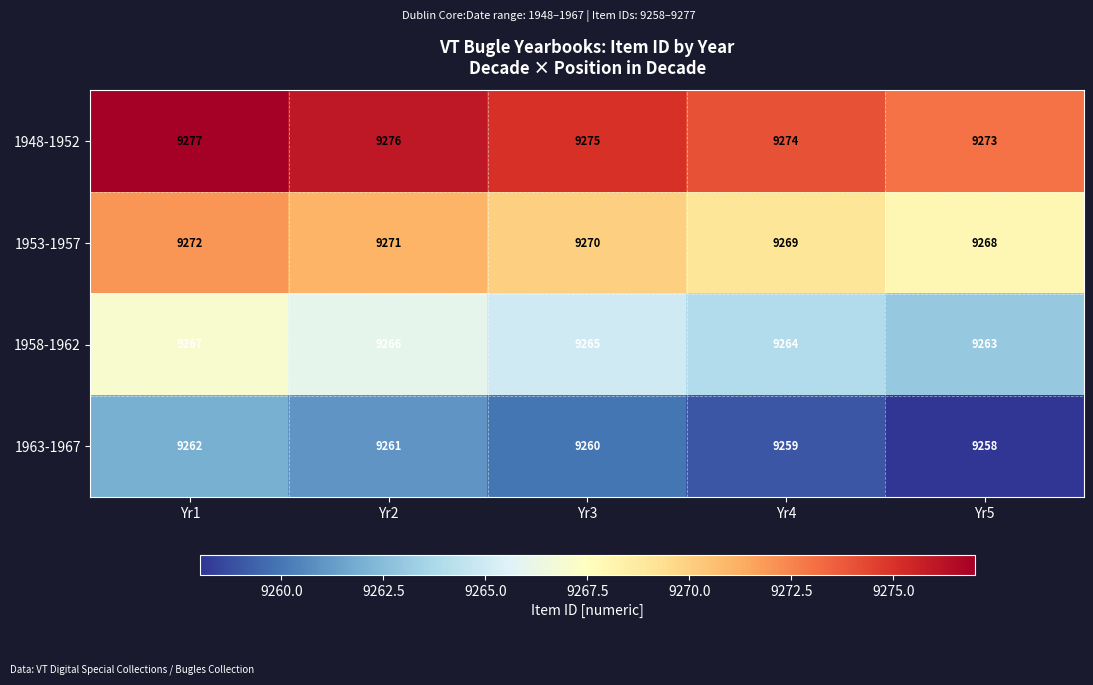

What is the sum of all 1953-1957 values?

46350